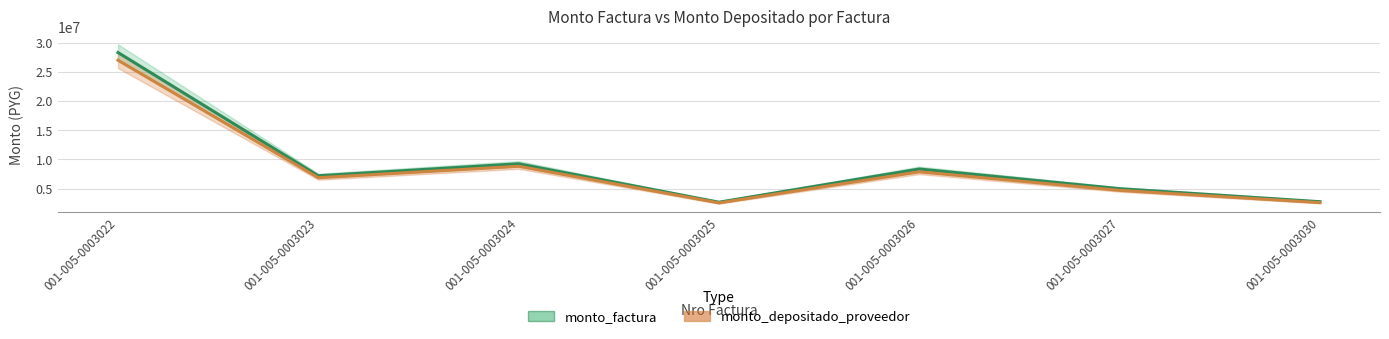

How many values in the monto_factura series are below 7181250?

3